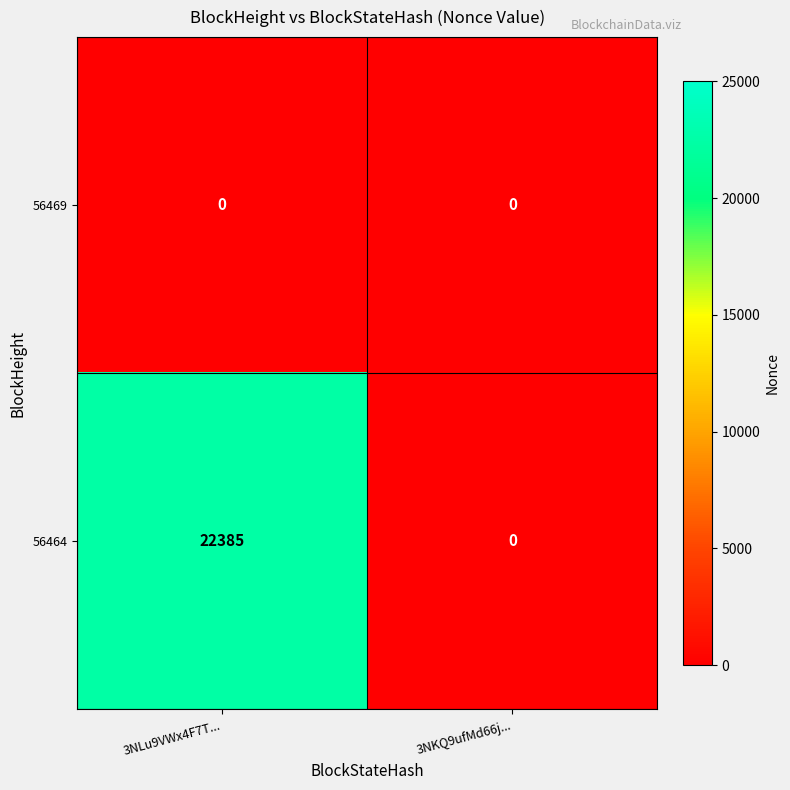

Reading left to right, list all the values displayed in this chart.

56469: 3NLu9VWx4F7T...=0	3NKQ9ufMd66j...=0
56464: 3NLu9VWx4F7T...=22385	3NKQ9ufMd66j...=0